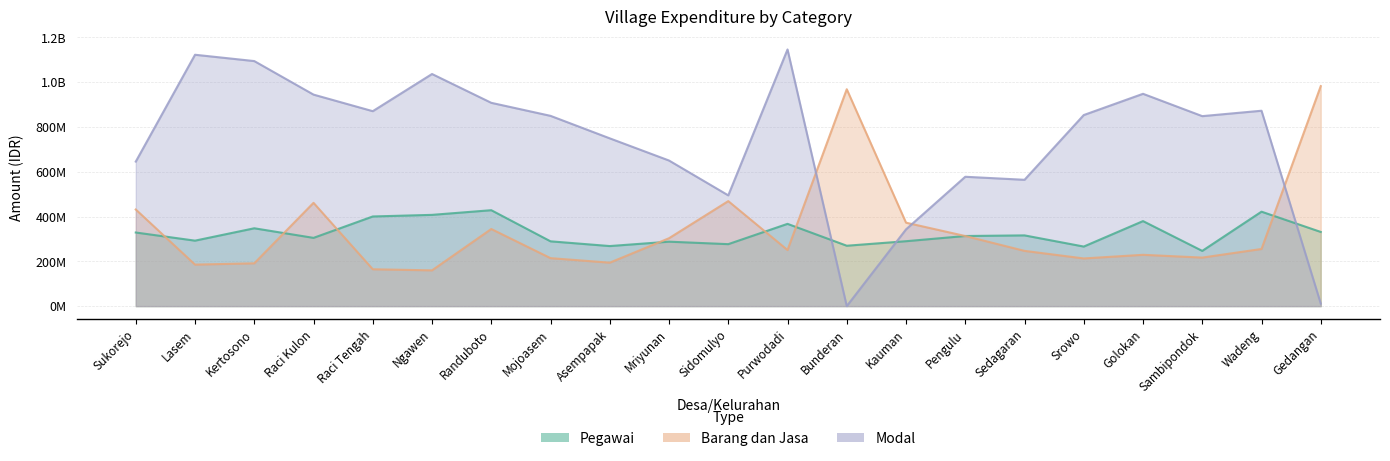

How many data points in Modal are less than 849706680?

10